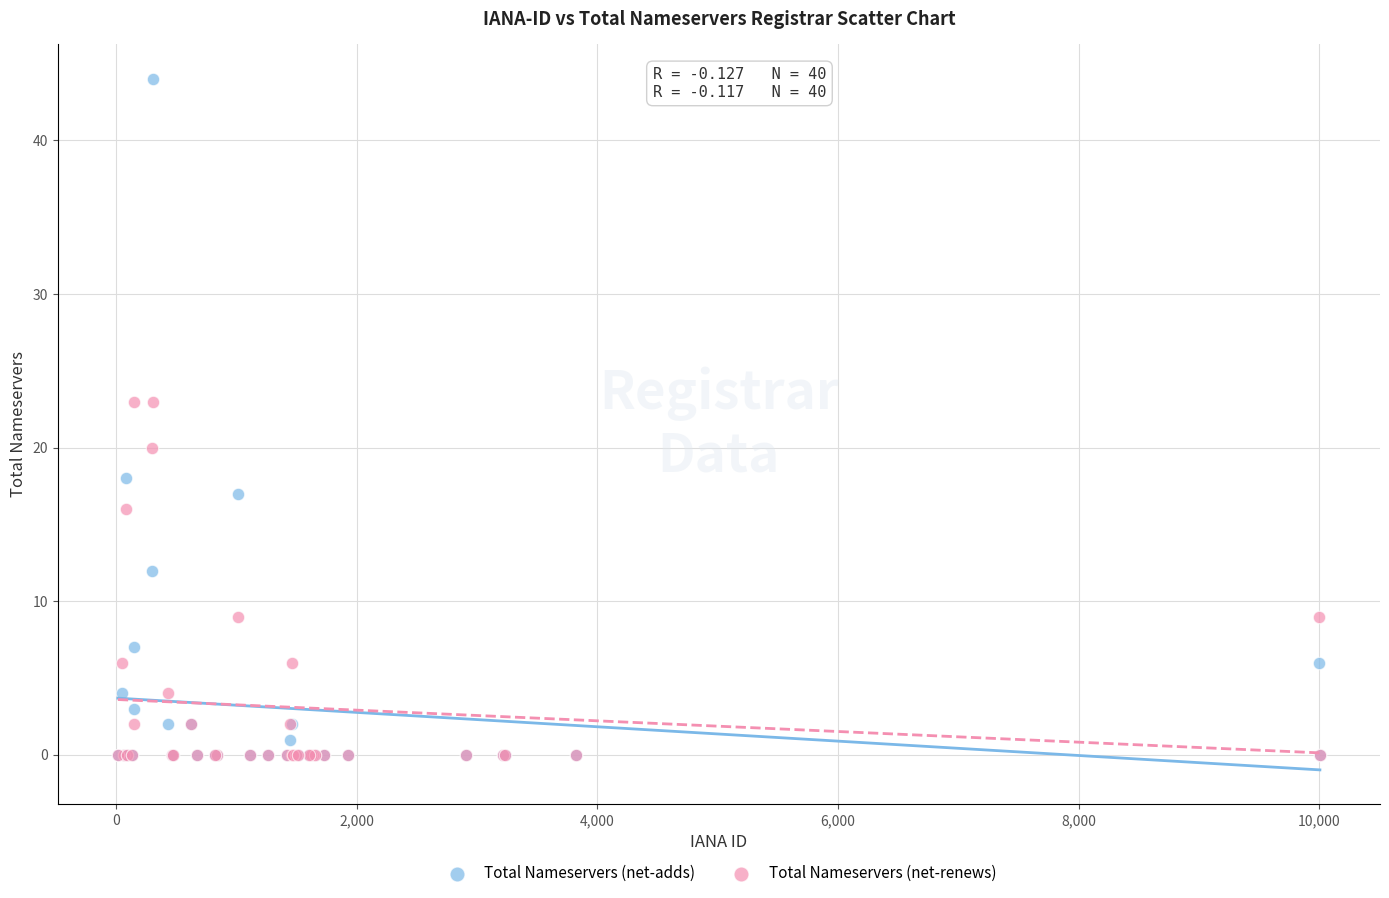

In the Total Nameservers (net-renews) series, what Y value is closest to 11?

9